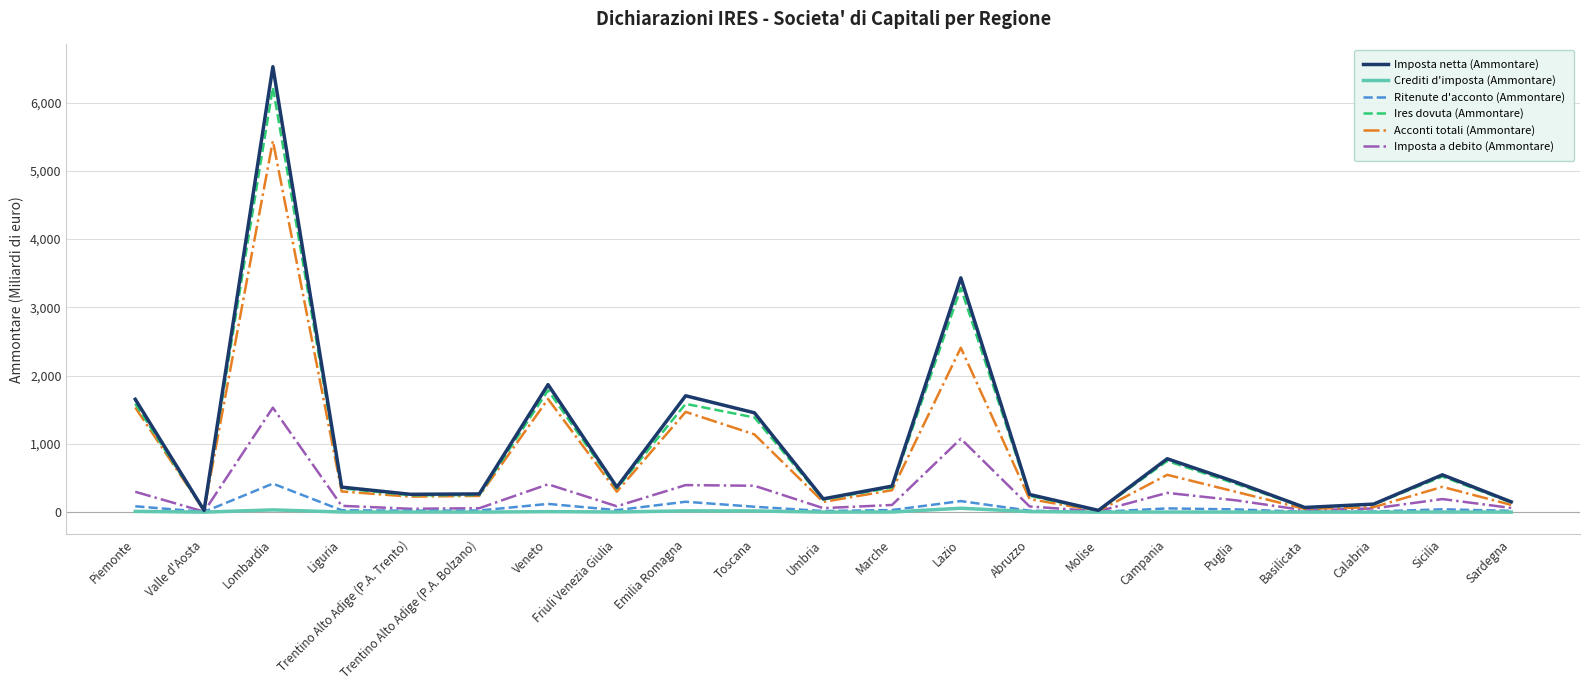

What is the sum of the Imposta netta (Ammontare) values at Trentino Alto Adige (P.A. Bolzano) and Basilicata?

334.8